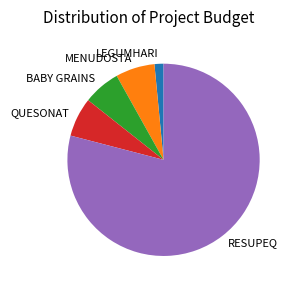

Which slice is the smallest?

LEGUMHARI